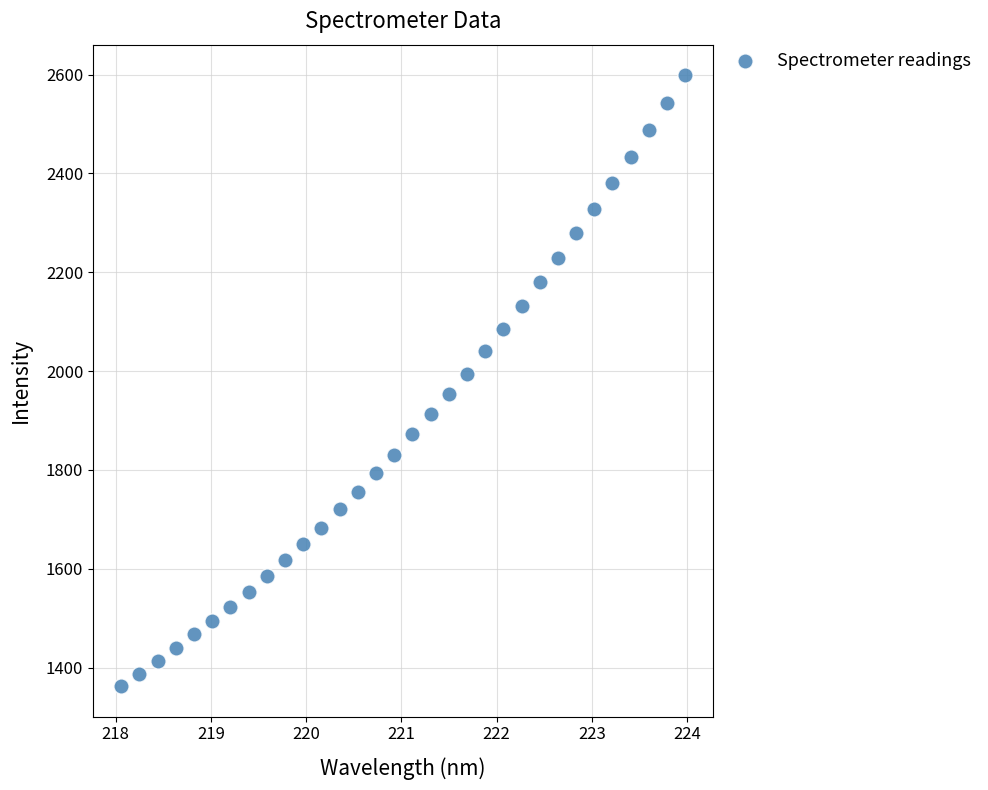

What is the range of X values (max minus min)?

5.9